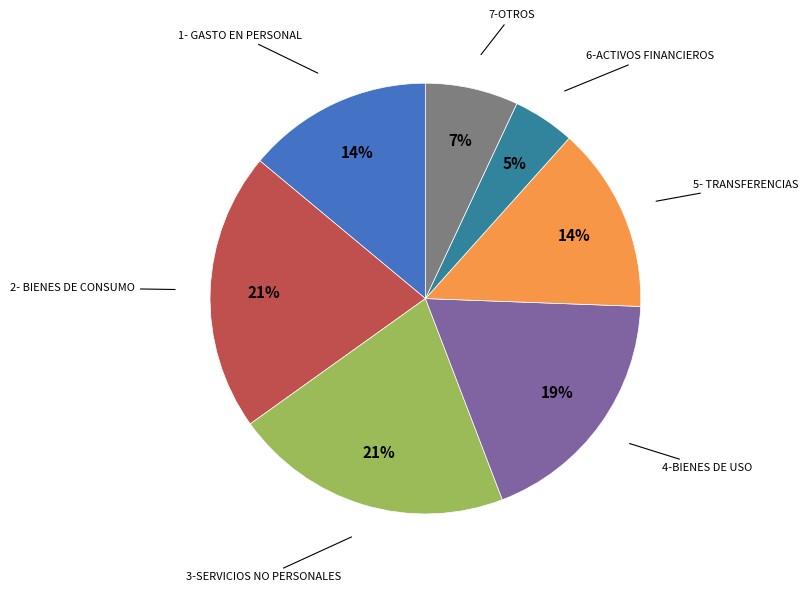

To the nearest percent, what is the average slice percentage?

14%